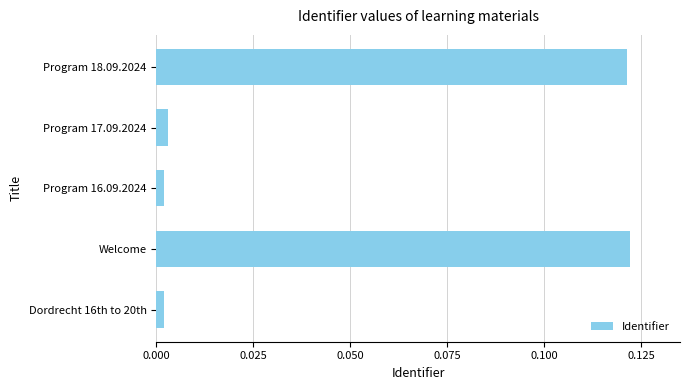

What is the sum of all values?

0.3